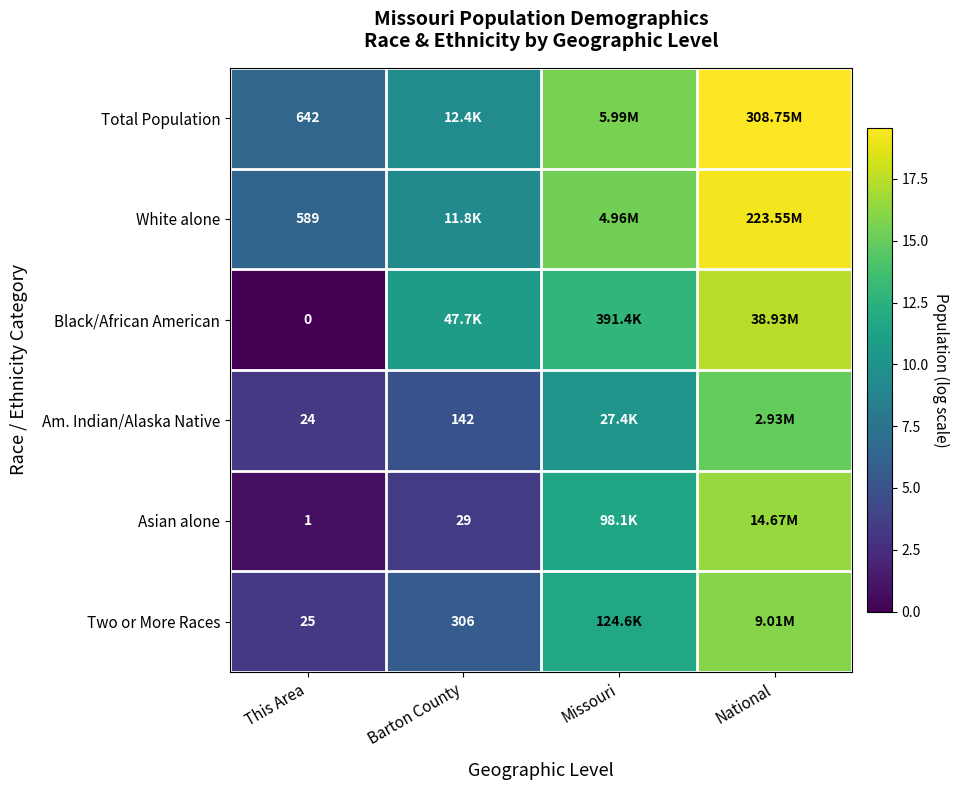

Which category has the highest value across all series?

National